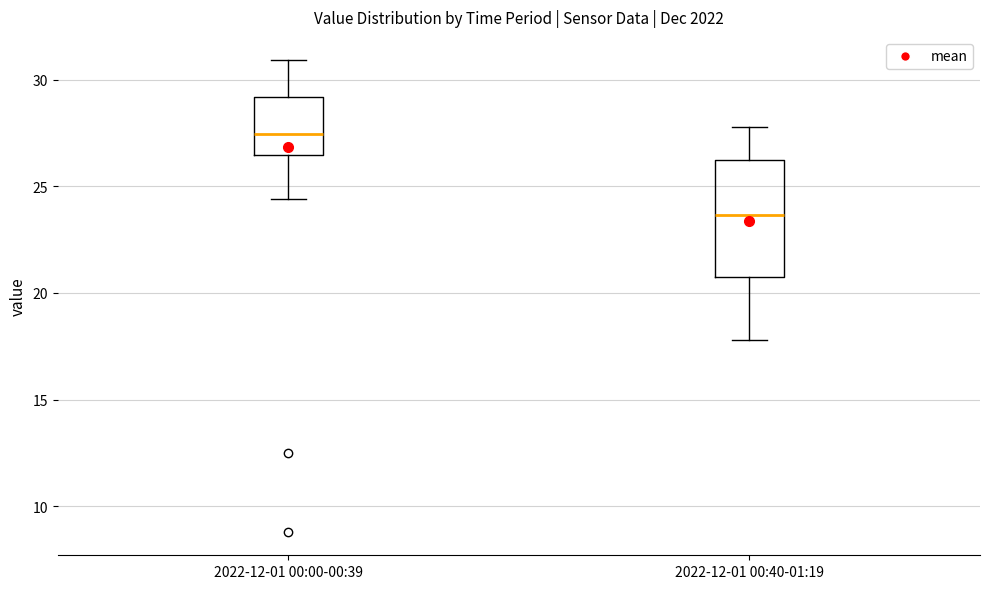

Reading left to right, transcribe this box plot: for each box, give where its median line is, the range the box spans, and where its two whiskers end, as read against the y-axis. The values are not printed on the chart, so give them approximately, as read against the axis.

2022-12-01 00:00-00:39: median 27.5, box 26.5 to 29.0, whiskers 24.5 to 31.0
2022-12-01 00:40-01:19: median 23.5, box 20.5 to 26.5, whiskers 18.0 to 28.0